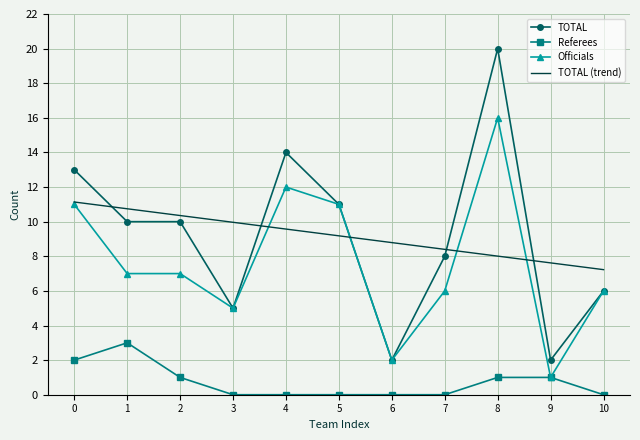

True or false: Officials has a value of 17.7 at 0.

False